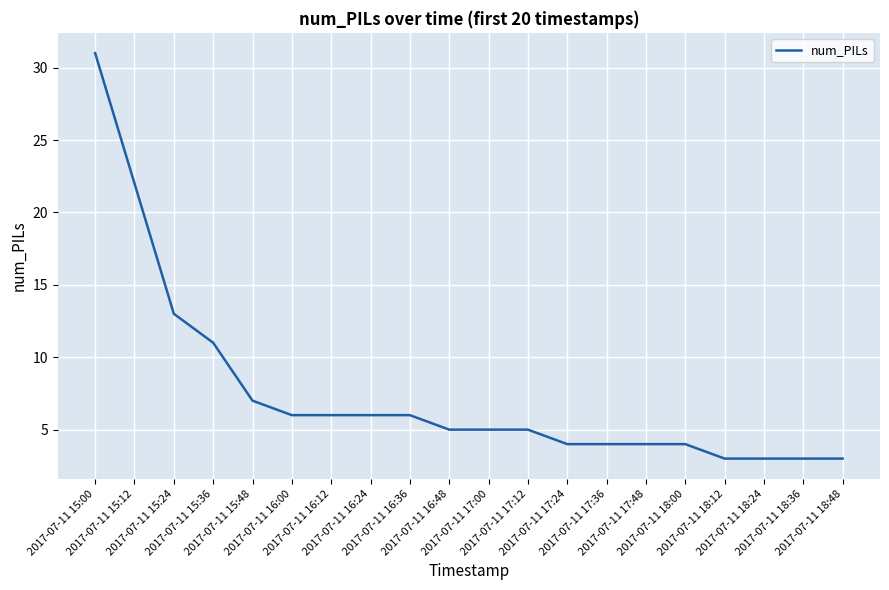

What is the difference between the second highest and minimum values?

19